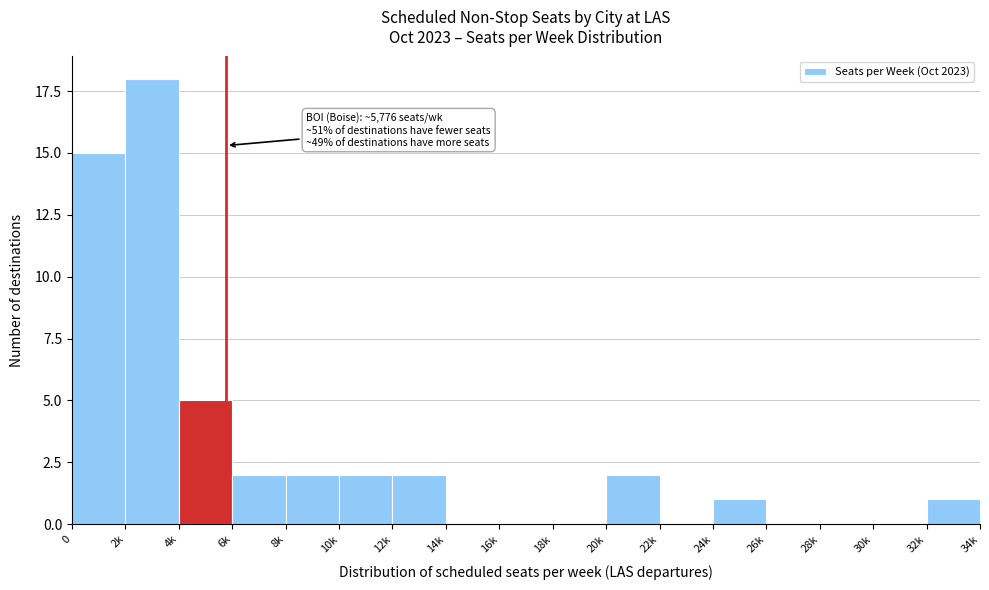

Reading left to right, list all the values displayed in this chart.

0=15	2k=18	4k=5	6k=2	8k=2	10k=2	12k=2	14k=0	16k=0	18k=0	20k=2	22k=0	24k=1	26k=0	28k=0	30k=0	32k=1